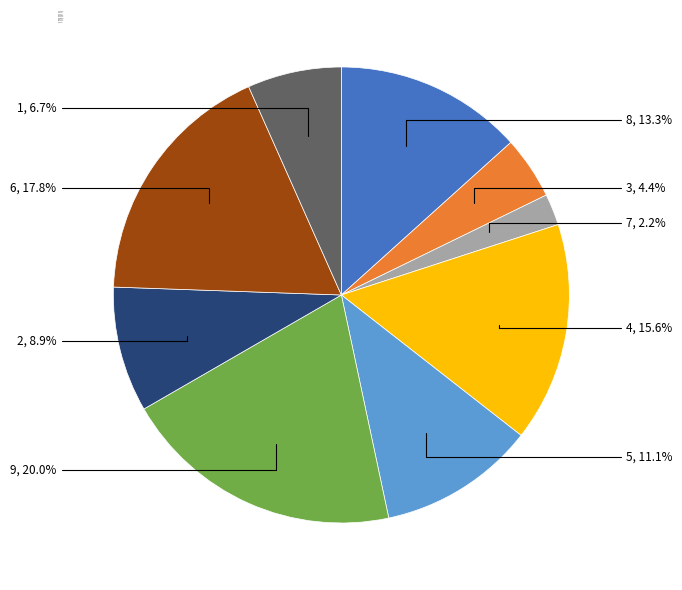

To the nearest percent, what is the difference between the largest and smallest slice percentages?

18%